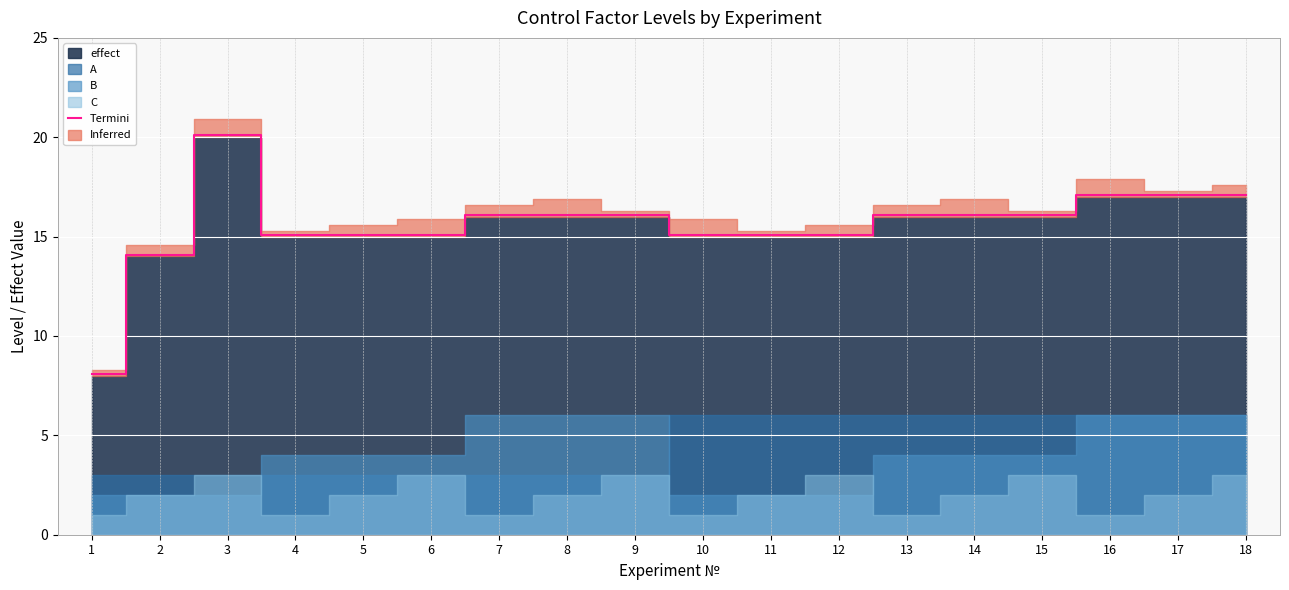

At which category does the chart reach its peak across all series?

3